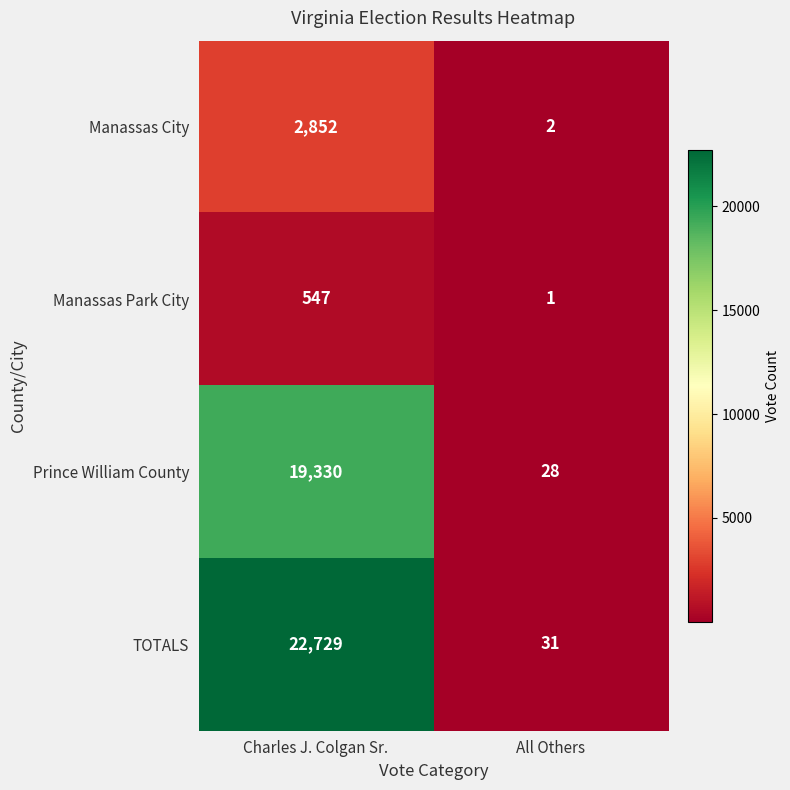

Which series has the largest total across all categories?

TOTALS